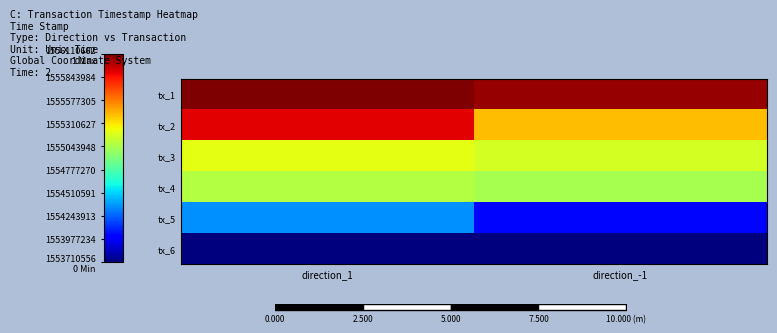

The tx_4 series shows 1555075834 at direction_1. True or false?

True